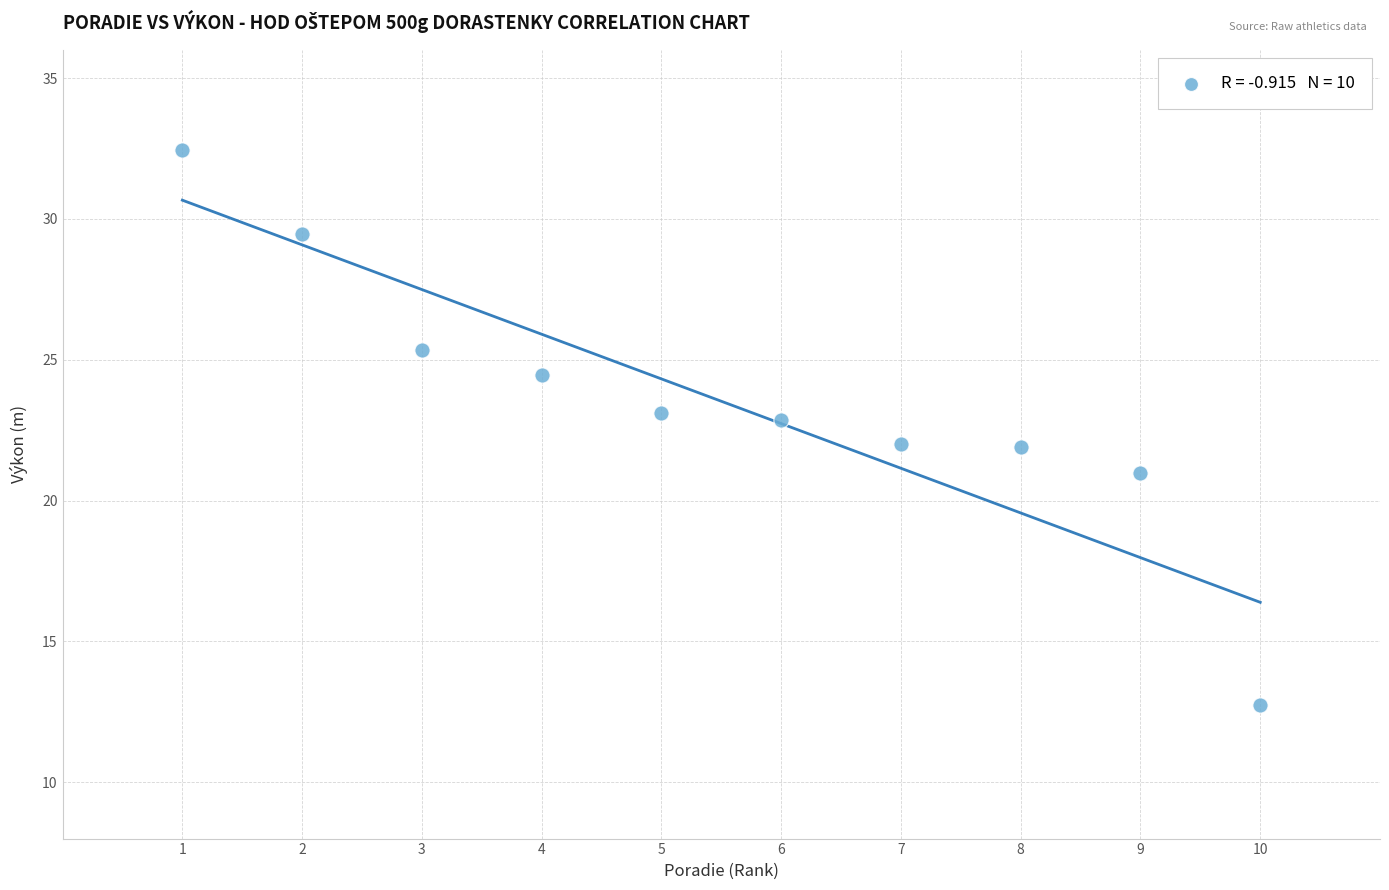

What is the average Y value?

23.5